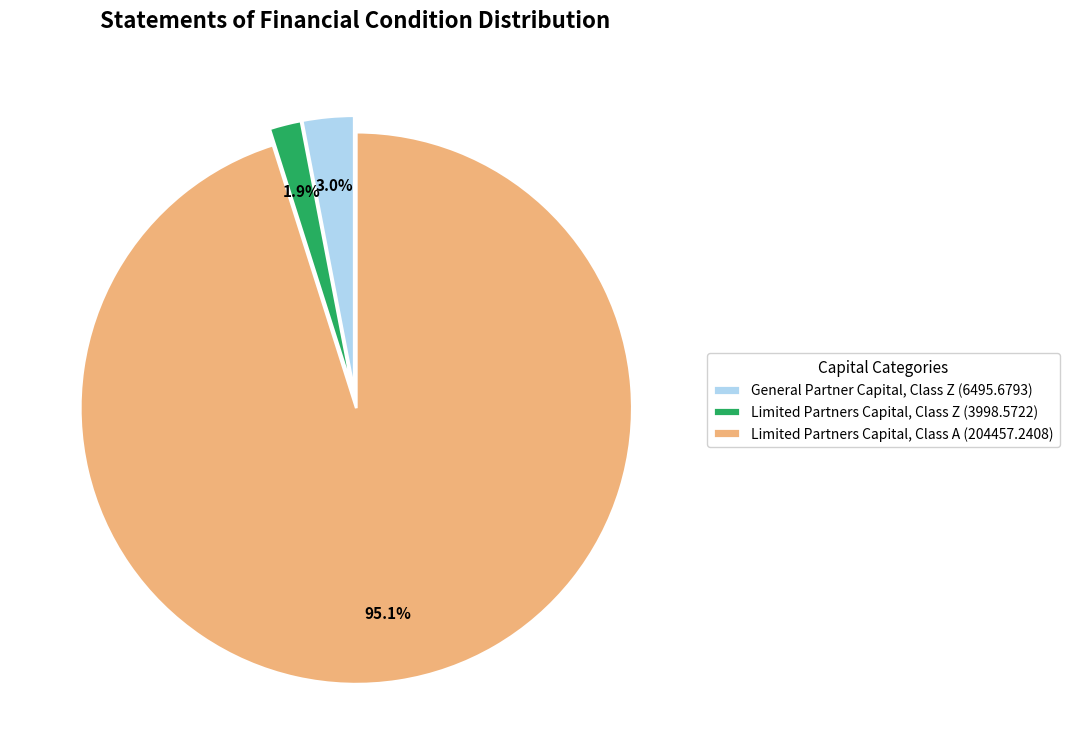

Is Limited Partners Capital, Class Z (3998.5722) the majority of the pie?

No